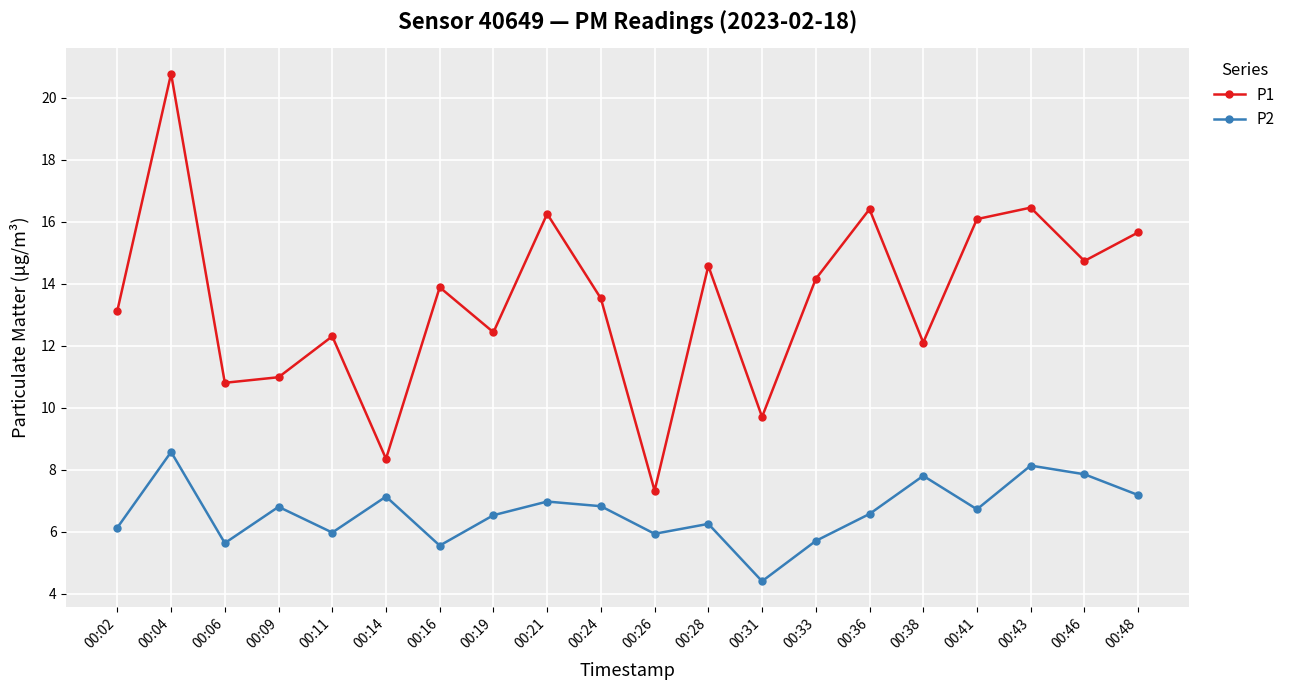

How many series are shown in this chart?

2